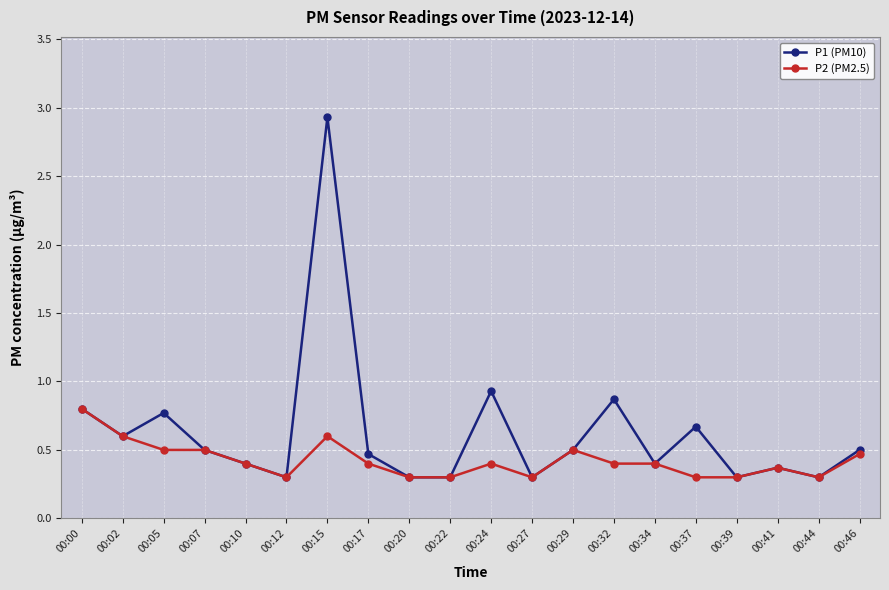

Does the chart have visible grid lines?

Yes